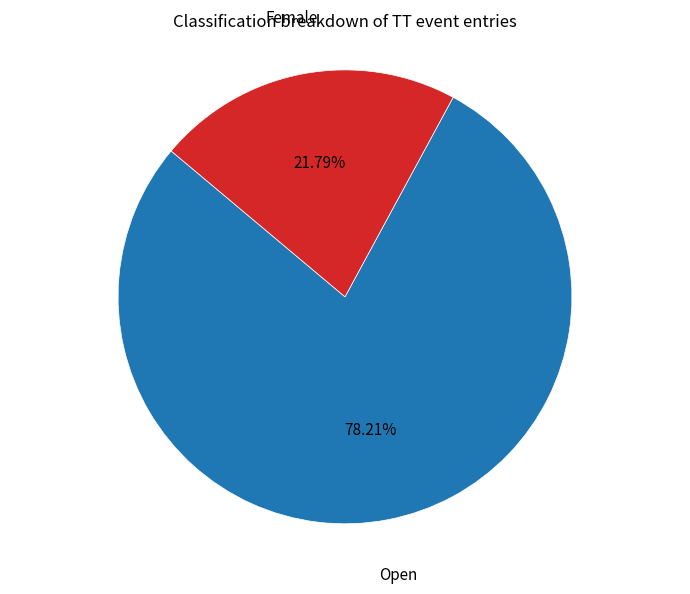

Does any single category account for the majority?

Yes